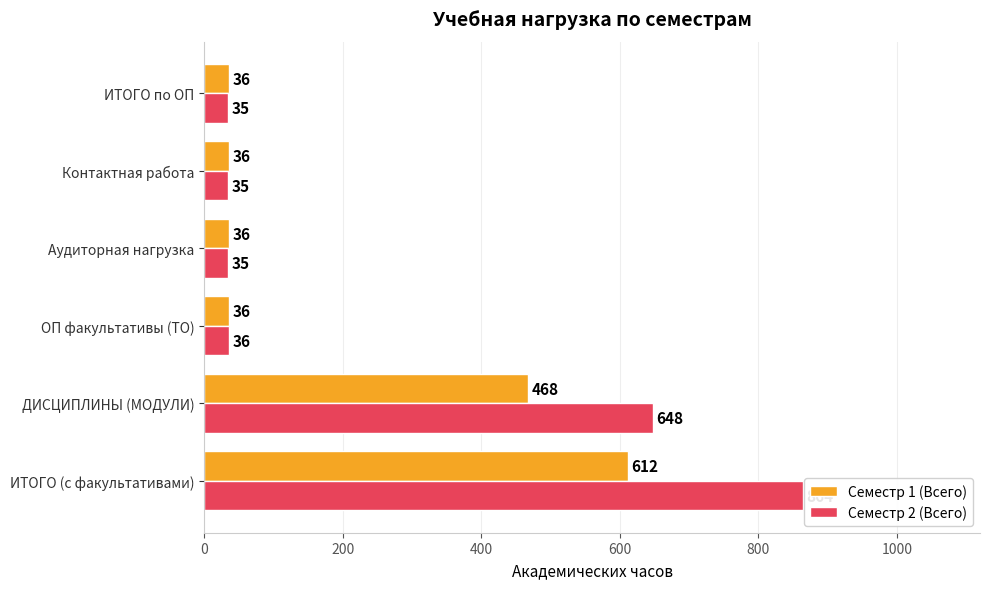

What is the average value of the Семестр 2 (Всего) series?

276